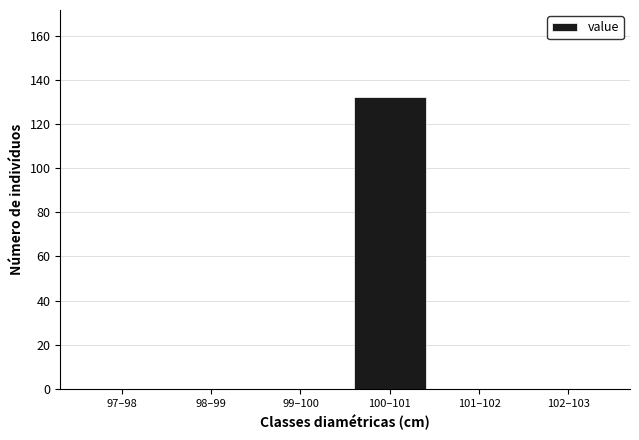

Reading left to right, what are all the values shown in this chart?

97–98=0	98–99=0	99–100=0	100–101=132	101–102=0	102–103=0